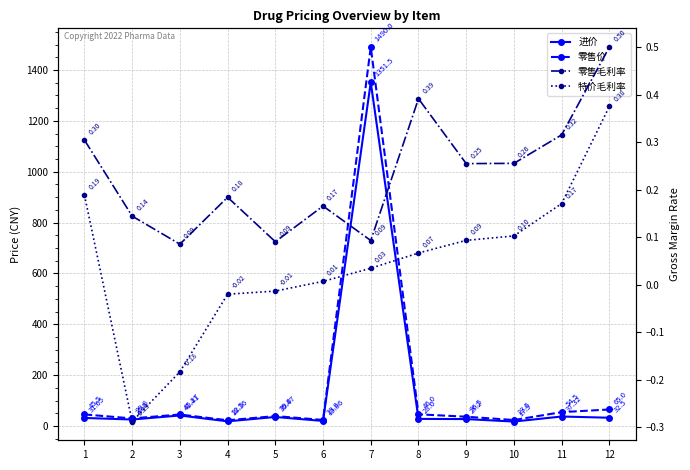

What is the greatest value displayed?

1490.0